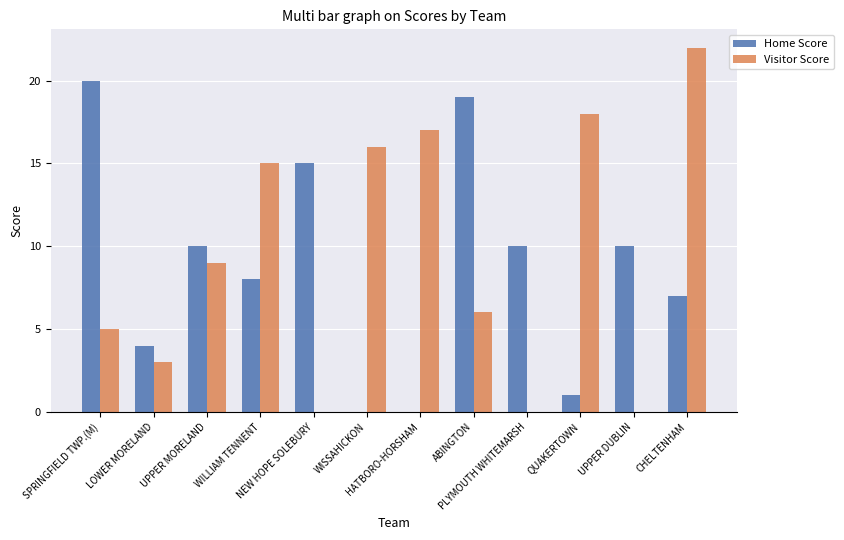

What are all the series names shown in the legend?

Home Score, Visitor Score